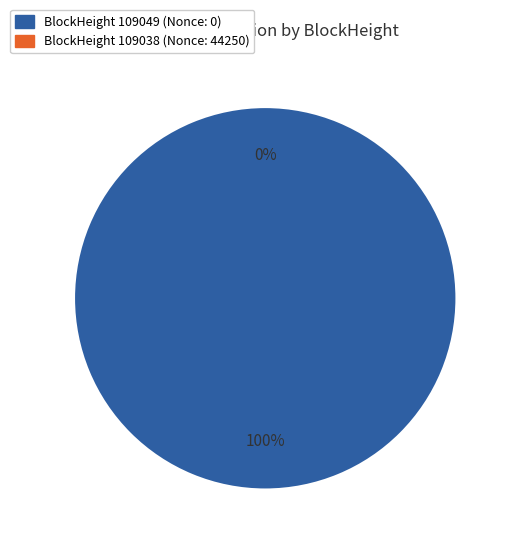

To the nearest percent, what is the difference between the largest and smallest slice percentages?

100%